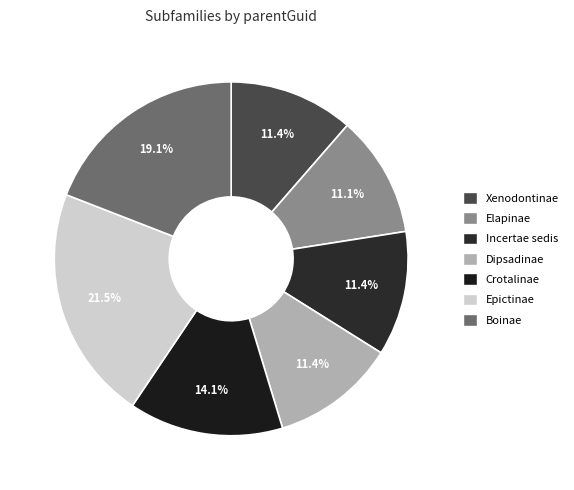

Rank the categories by value from highest to lowest.

Epictinae, Boinae, Crotalinae, Xenodontinae, Incertae sedis, Dipsadinae, Elapinae